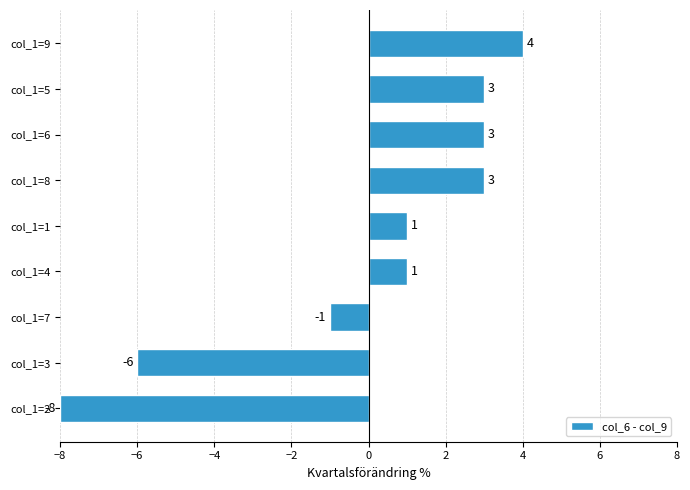

Which label corresponds to the largest value in the chart?

col_1=9